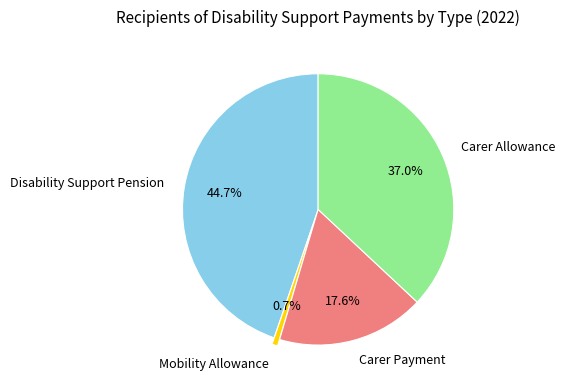

What percentage is the Carer Payment slice, to the nearest percent?

18%